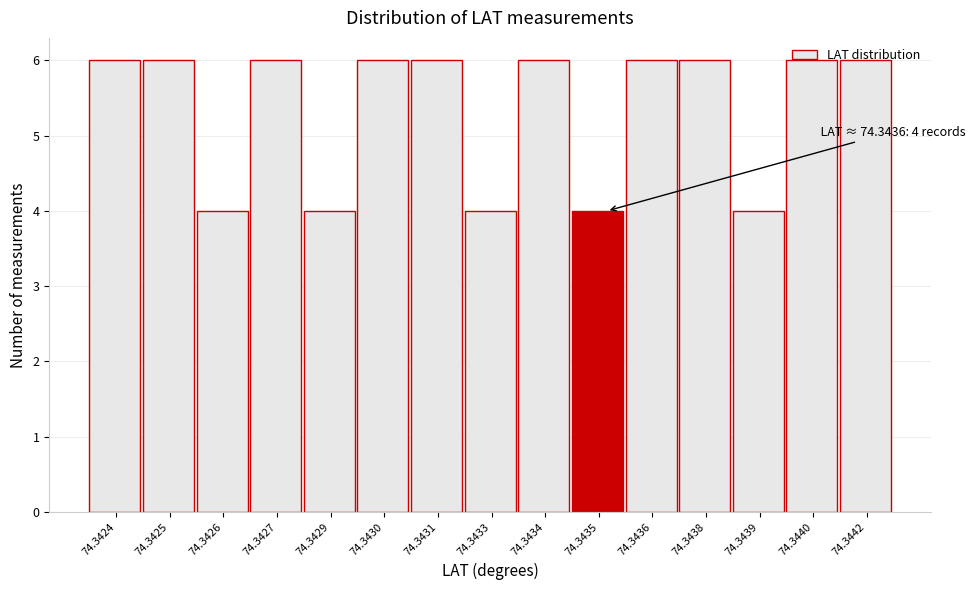

Between 74.3429 and 74.3425, which is larger?

74.3425